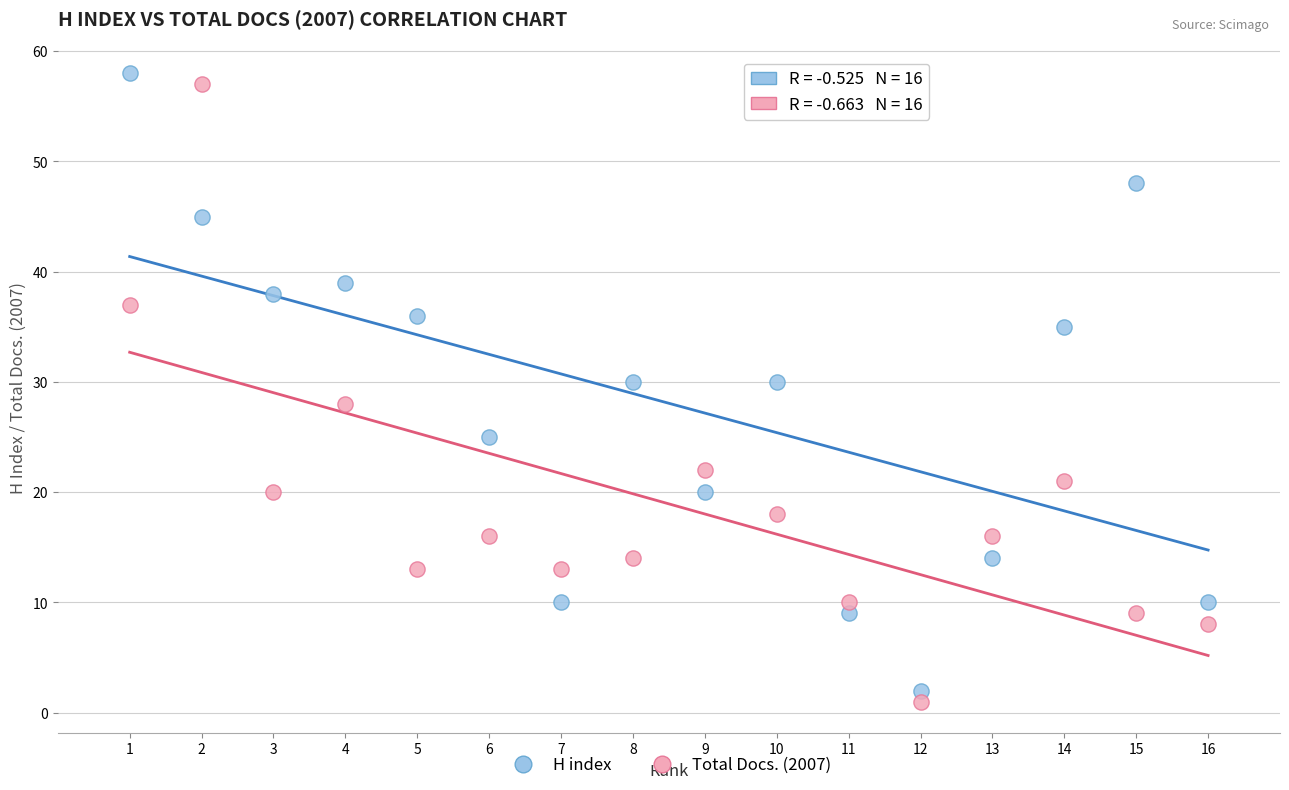

What are all the series names shown in the legend?

H index, Total Docs. (2007)